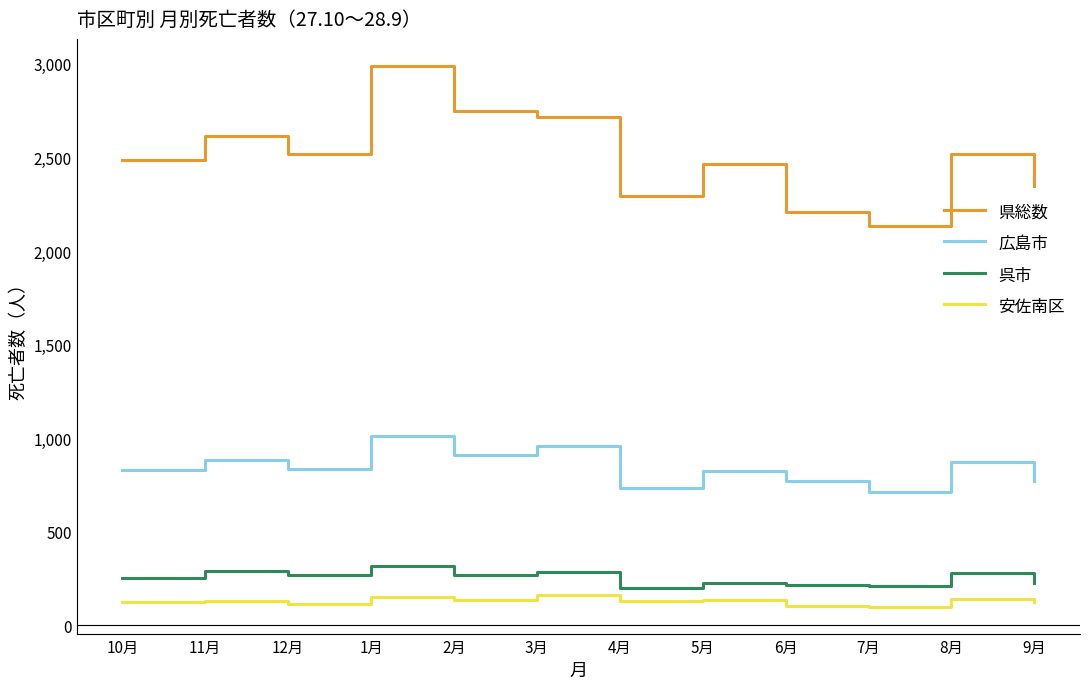

What is the difference between the second highest and second lowest values in the 安佐南区 series?

52